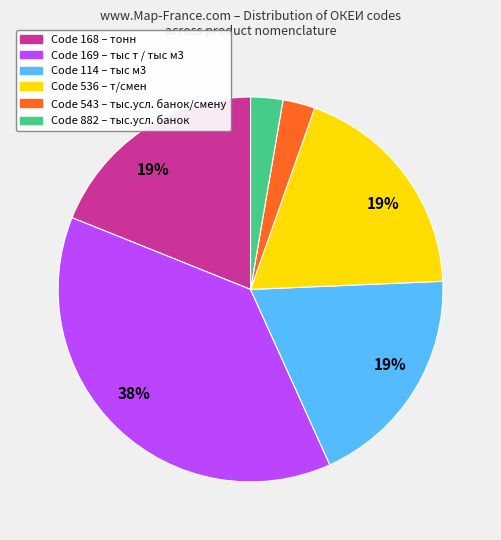

How many segments does this pie chart have?

6